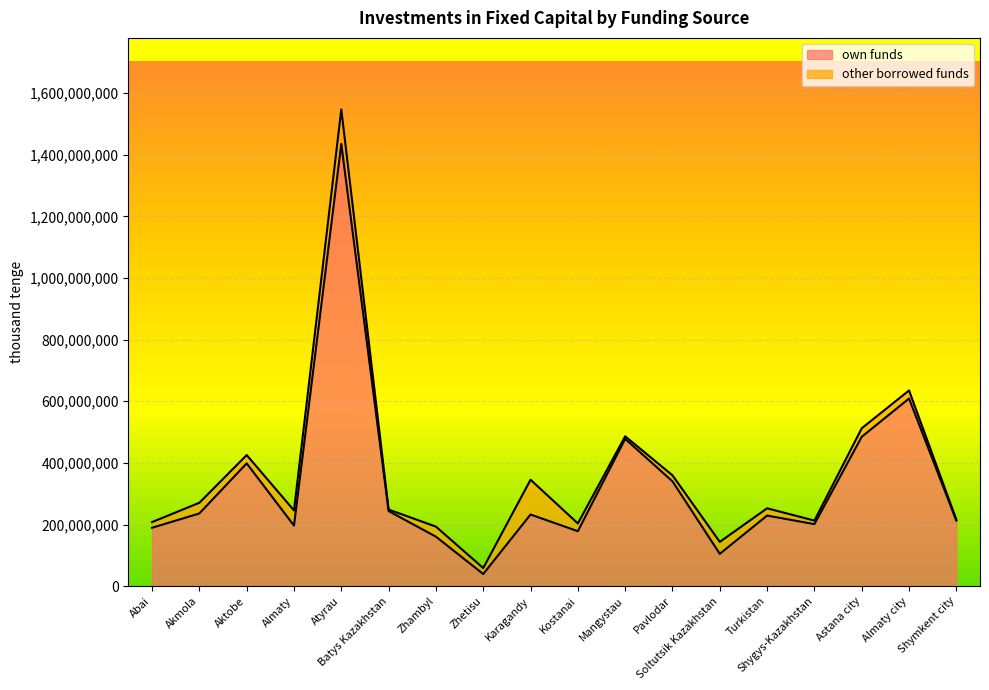

Read the value at Almaty city, to the nearest 50.

608940550